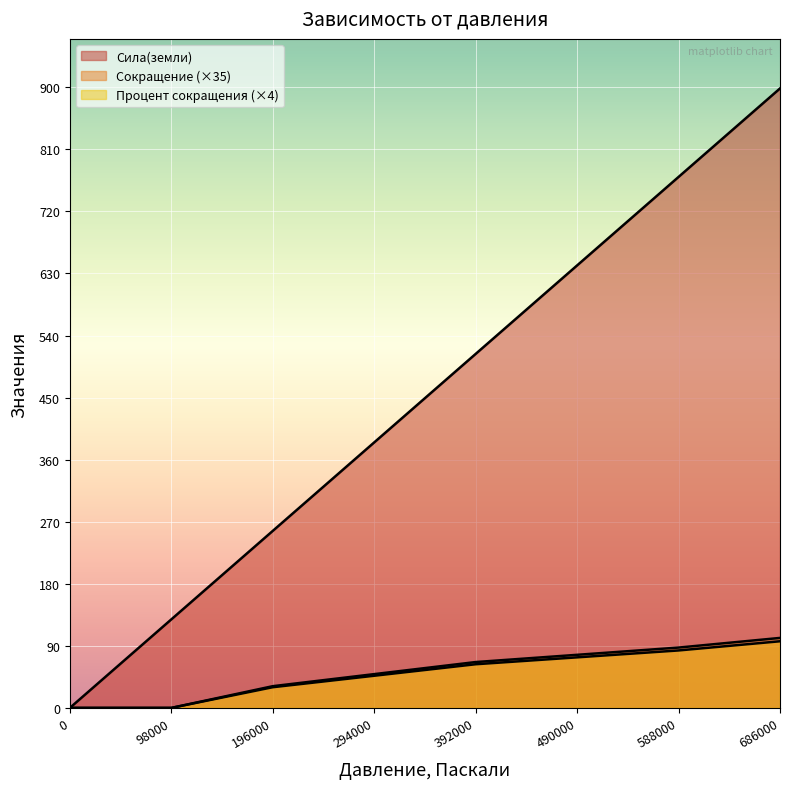

Reading left to right, list all the values displayed in this chart.

Сила(земли): 0.0	128.3	256.7	385.0	513.3	641.7	770.0	898.4
Сокращение: 0.0	0.0	31.5	49.0	66.5	77.0	87.5	101.5
Процент сокращения: 0.0	0.0	30.0	46.6	63.3	73.3	83.3	96.6